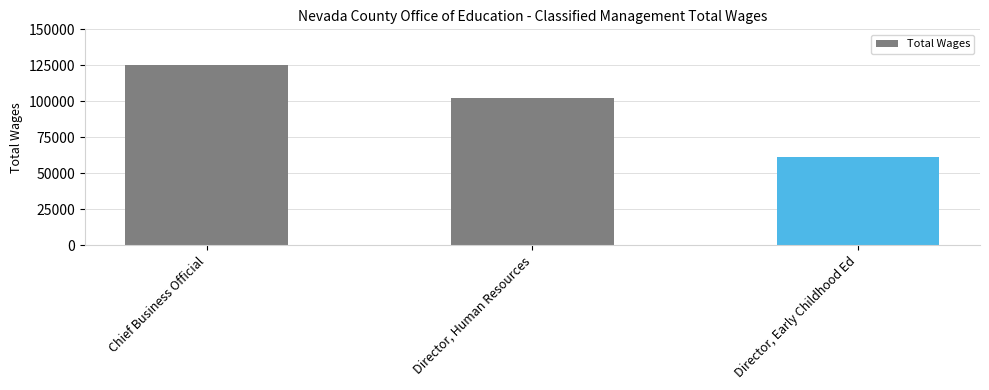

What is the label of the 1st bar from the right?

Director, Early Childhood Ed